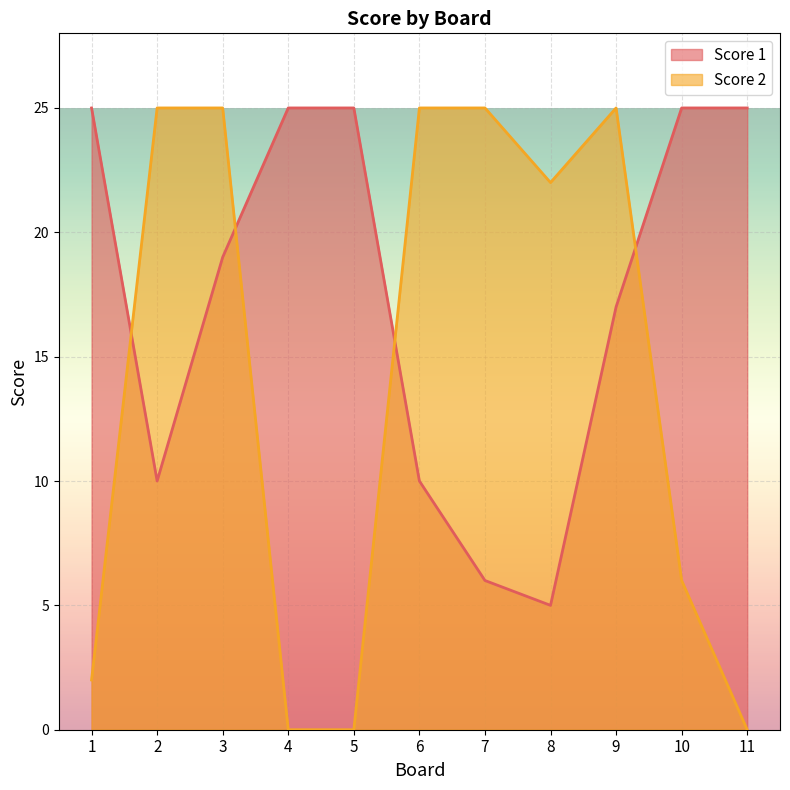

Between which two adjacent categories do Score 2 and Score 1 first intersect?

1 and 2